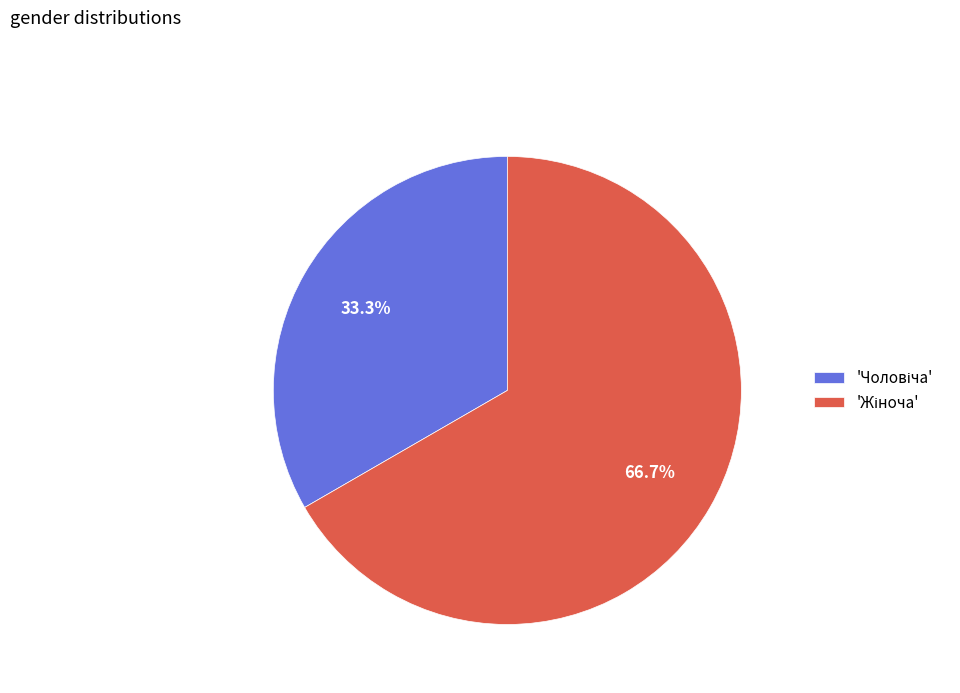

Does any single category account for the majority?

Yes